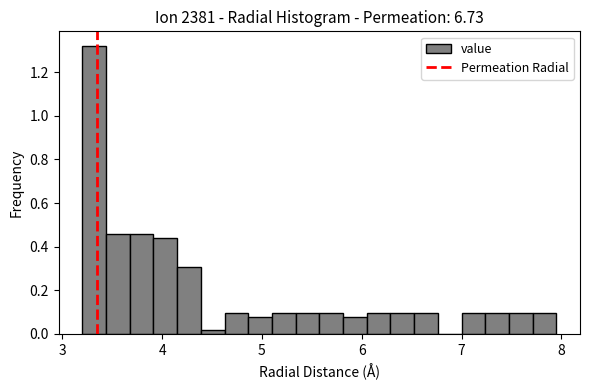

Read against the x-axis, roughly where is the centre of the tallest bar?

3.3